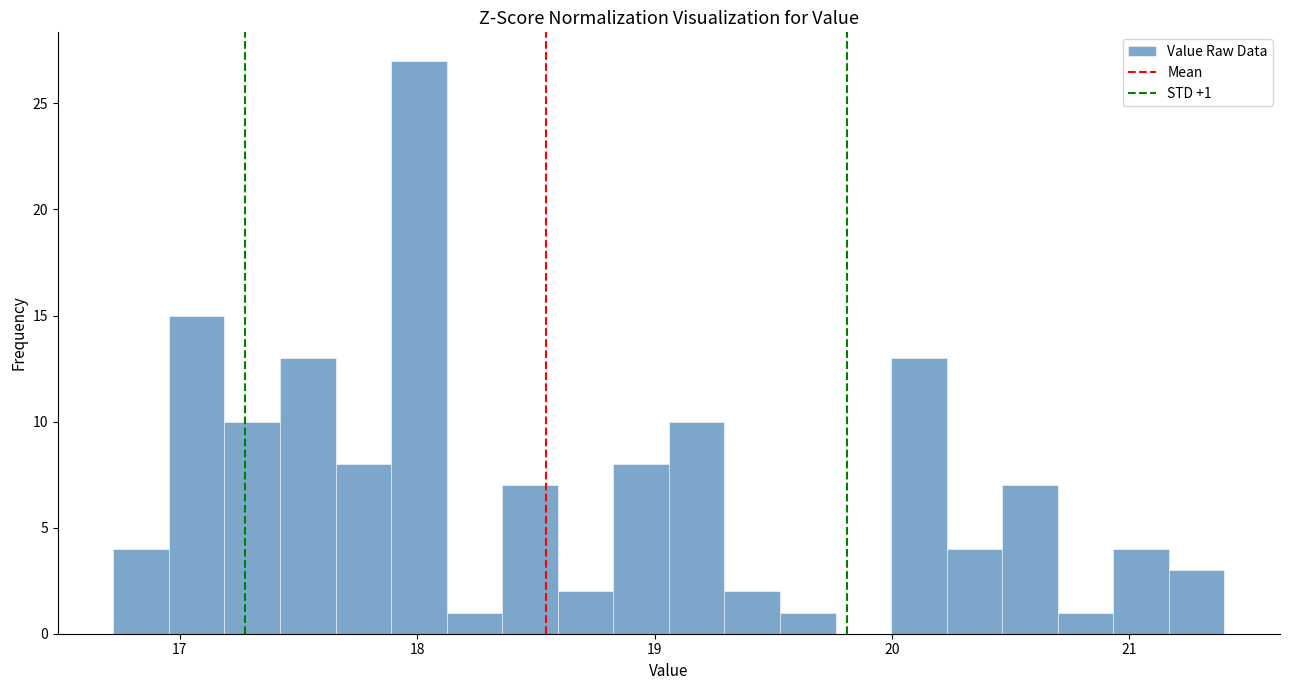

Read against the x-axis, roughly where is the centre of the tallest bar?

18.0